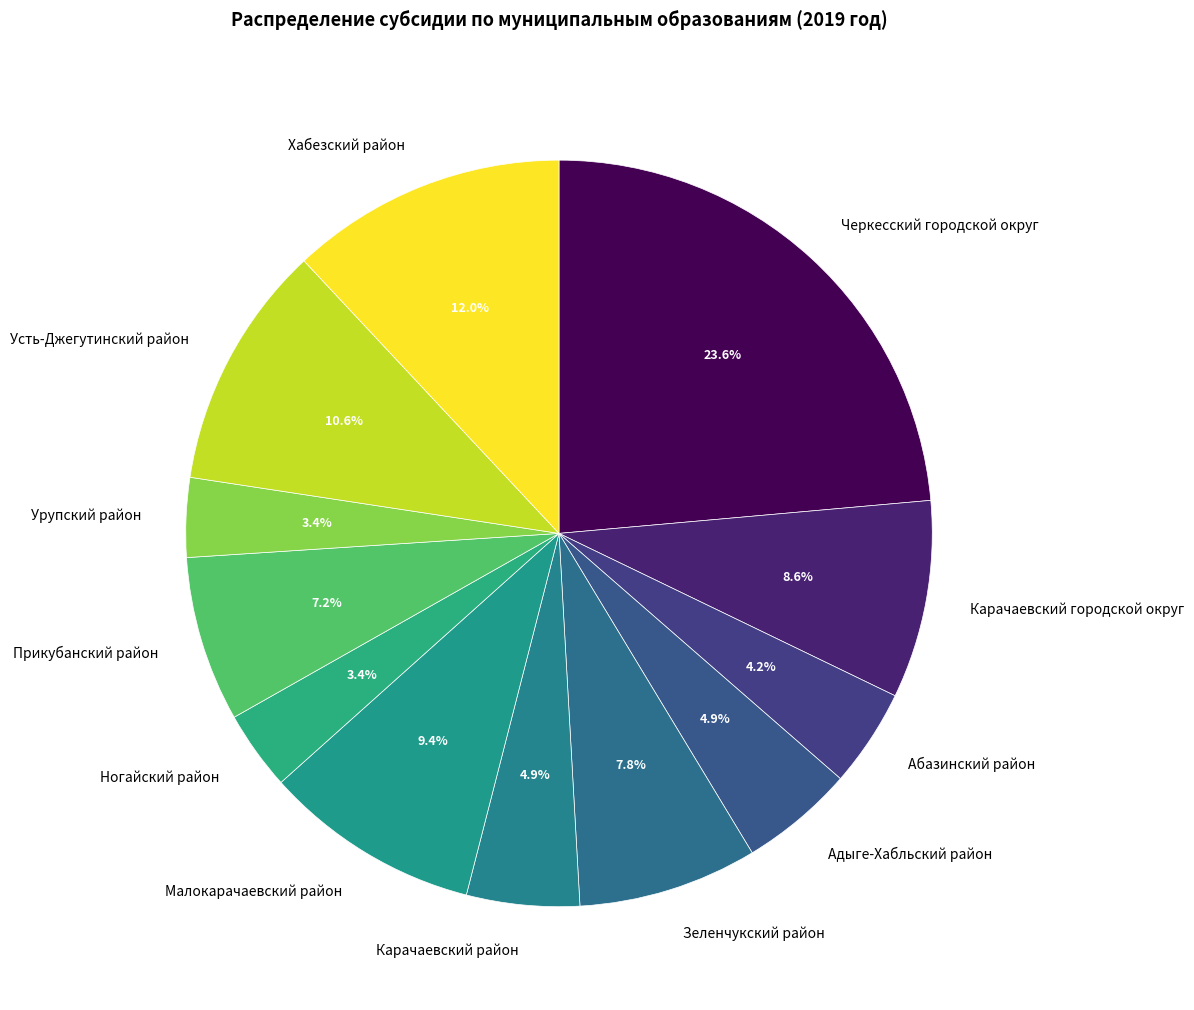

Does Абазинский район account for over 50% of the chart?

No